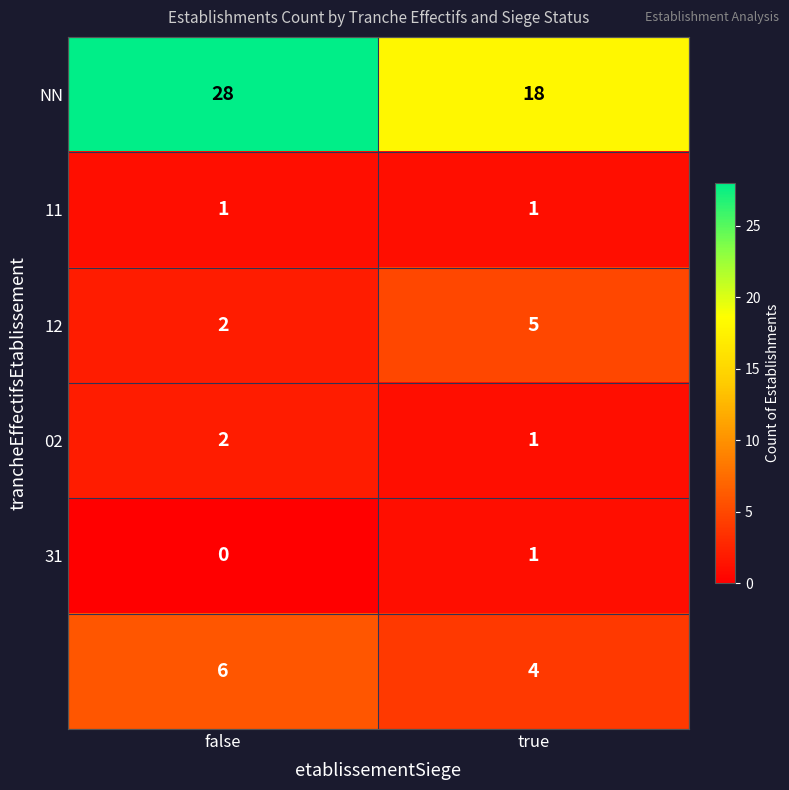

What is the spread (max minus min) of values at true?

17